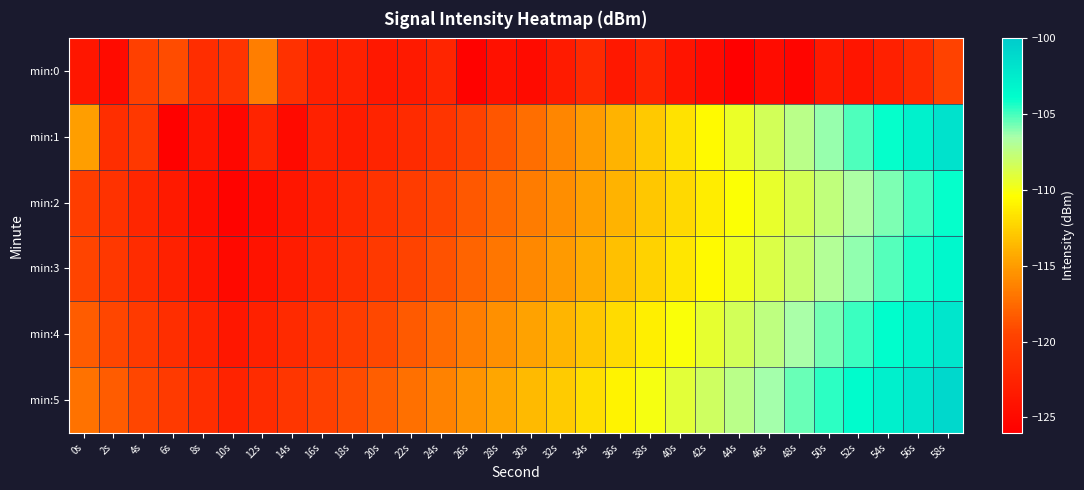

Reading left to right, list all the values displayed in this chart.

min:0: 0s=-123.8	2s=-124.8	4s=-119.8	6s=-119.1	8s=-121.6	10s=-121.0	12s=-116.5	14s=-121.2	16s=-122.9	18s=-122.8	20s=-123.7	22s=-123.4	24s=-122.4	26s=-125.8	28s=-124.3	30s=-124.9	32s=-123.3	34s=-122.0	36s=-123.6	38s=-122.5	40s=-124.0	42s=-124.8	44s=-125.9	46s=-124.7	48s=-125.5	50s=-123.5	52s=-124.0	54s=-122.9	56s=-121.8	58s=-119.6
min:1: 0s=-114.9	2s=-121.5	4s=-120.6	6s=-125.9	8s=-123.9	10s=-125.2	12s=-122.5	14s=-125.0	16s=-122.8	18s=-123.2	20s=-122.5	22s=-121.8	24s=-120.9	26s=-119.7	28s=-118.5	30s=-117.3	32s=-116.1	34s=-115.0	36s=-113.9	38s=-112.8	40s=-111.7	42s=-110.6	44s=-109.5	46s=-108.4	48s=-107.3	50s=-106.2	52s=-105.1	54s=-104.0	56s=-102.9	58s=-101.8
min:2: 0s=-120.1	2s=-121.2	4s=-122.3	6s=-123.4	8s=-124.5	10s=-125.6	12s=-124.7	14s=-123.8	16s=-122.9	18s=-122.0	20s=-121.1	22s=-120.2	24s=-119.3	26s=-118.4	28s=-117.5	30s=-116.6	32s=-115.7	34s=-114.8	36s=-113.9	38s=-113.0	40s=-112.1	42s=-111.2	44s=-110.3	46s=-109.4	48s=-108.5	50s=-107.6	52s=-106.7	54s=-105.8	56s=-104.9	58s=-104.0
min:3: 0s=-119.5	2s=-120.6	4s=-121.7	6s=-122.8	8s=-123.9	10s=-125.0	12s=-124.1	14s=-123.2	16s=-122.3	18s=-121.4	20s=-120.5	22s=-119.6	24s=-118.7	26s=-117.8	28s=-116.9	30s=-116.0	32s=-115.1	34s=-114.2	36s=-113.3	38s=-112.4	40s=-111.5	42s=-110.6	44s=-109.7	46s=-108.8	48s=-107.9	50s=-107.0	52s=-106.1	54s=-105.2	56s=-104.3	58s=-103.4
min:4: 0s=-118.2	2s=-119.3	4s=-120.4	6s=-121.5	8s=-122.6	10s=-123.7	12s=-122.8	14s=-121.9	16s=-121.0	18s=-120.1	20s=-119.2	22s=-118.3	24s=-117.4	26s=-116.5	28s=-115.6	30s=-114.7	32s=-113.8	34s=-112.9	36s=-112.0	38s=-111.1	40s=-110.2	42s=-109.3	44s=-108.4	46s=-107.5	48s=-106.6	50s=-105.7	52s=-104.8	54s=-103.9	56s=-103.0	58s=-102.1
min:5: 0s=-117.1	2s=-118.2	4s=-119.3	6s=-120.4	8s=-121.5	10s=-122.6	12s=-121.7	14s=-120.8	16s=-119.9	18s=-119.0	20s=-118.1	22s=-117.2	24s=-116.3	26s=-115.4	28s=-114.5	30s=-113.6	32s=-112.7	34s=-111.8	36s=-110.9	38s=-110.0	40s=-109.1	42s=-108.2	44s=-107.3	46s=-106.4	48s=-105.5	50s=-104.6	52s=-103.7	54s=-102.8	56s=-101.9	58s=-101.0